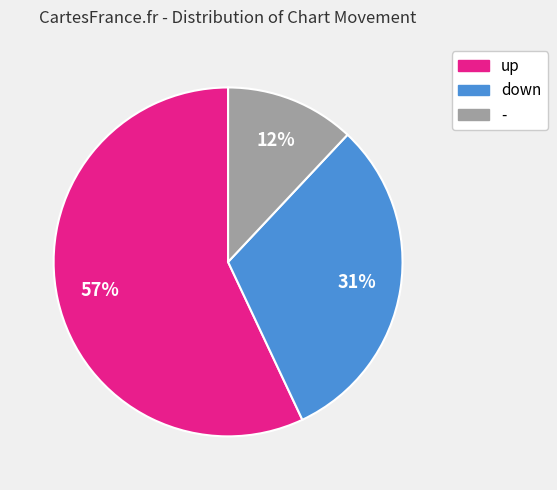

The up slice represents 49% of the pie. True or false?

False